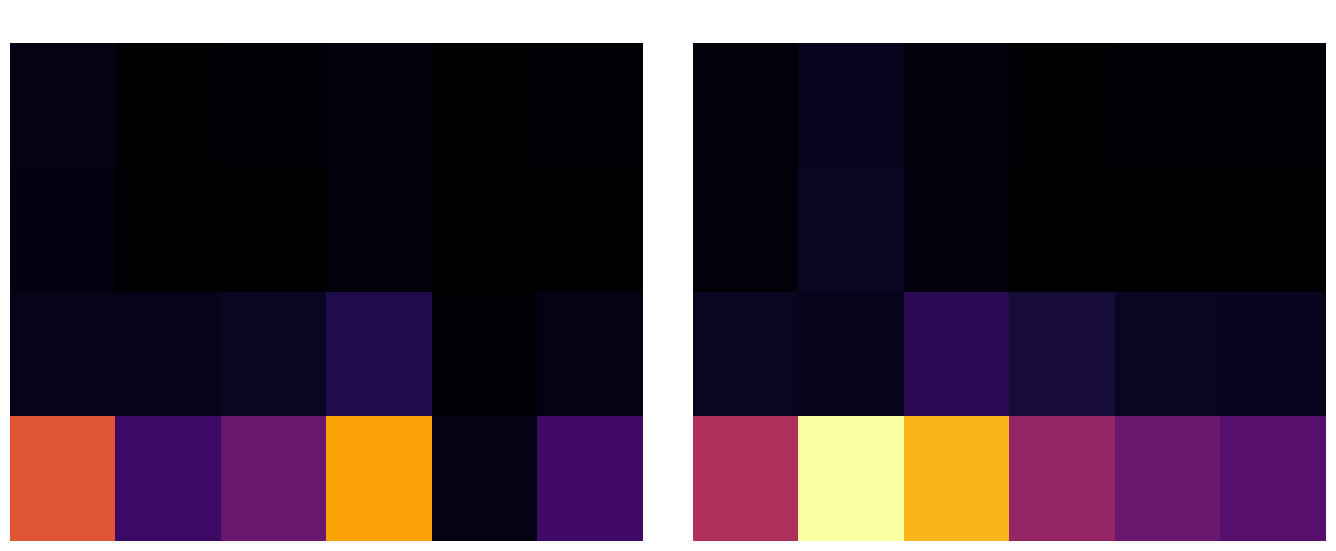

What is the difference between the highest and lowest values at 23?

0.4